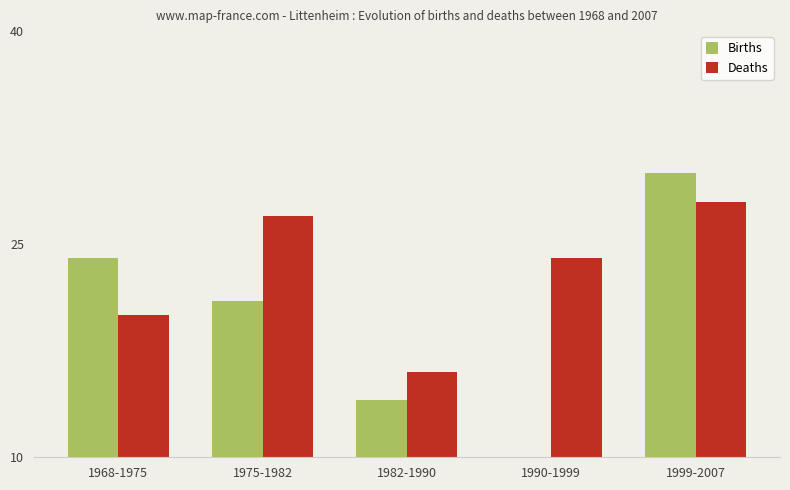

What is the difference between the maximum and minimum values in the Births series?

20